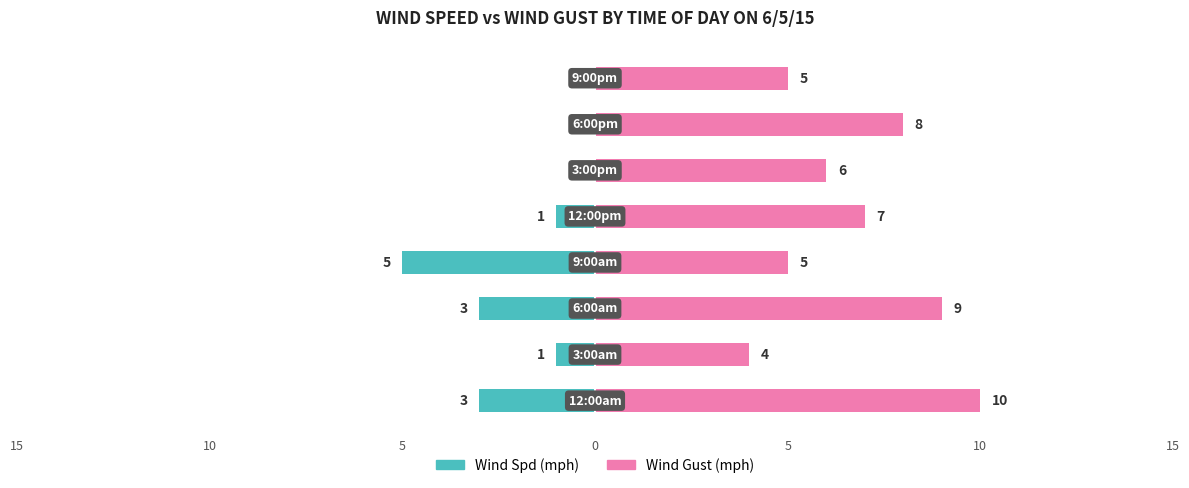

How many values in Wind Spd are below zero?

5